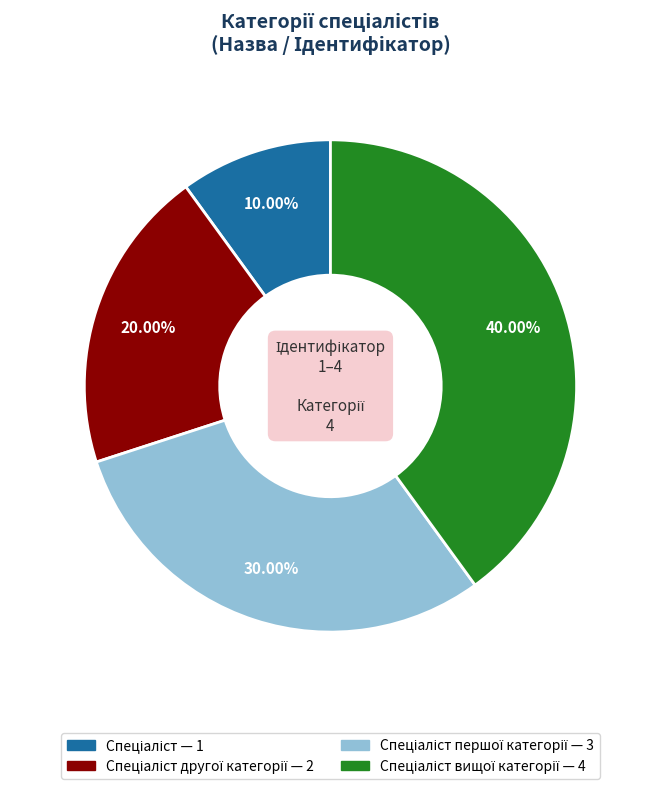

Which category has the biggest portion of the pie?

Спеціаліст вищої категорії